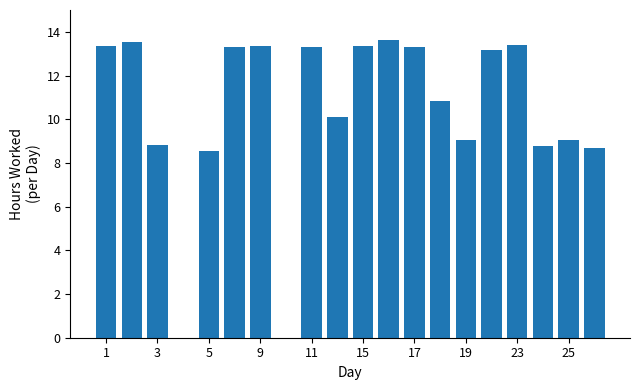

How many distinct data groups are displayed?

1